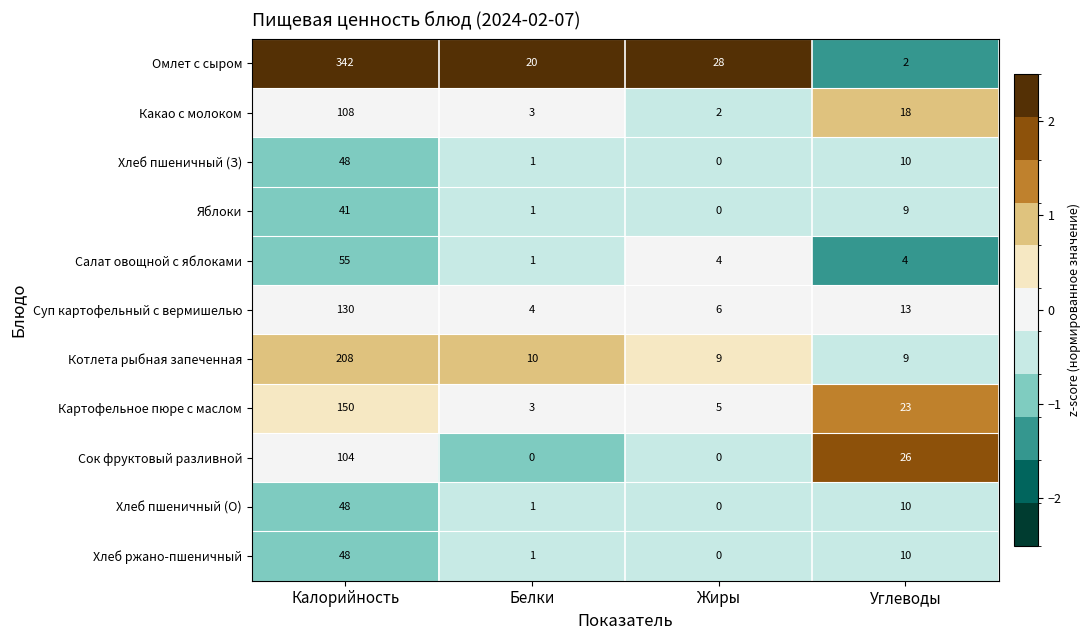

At which category is the sum across all series the highest?

Калорийность